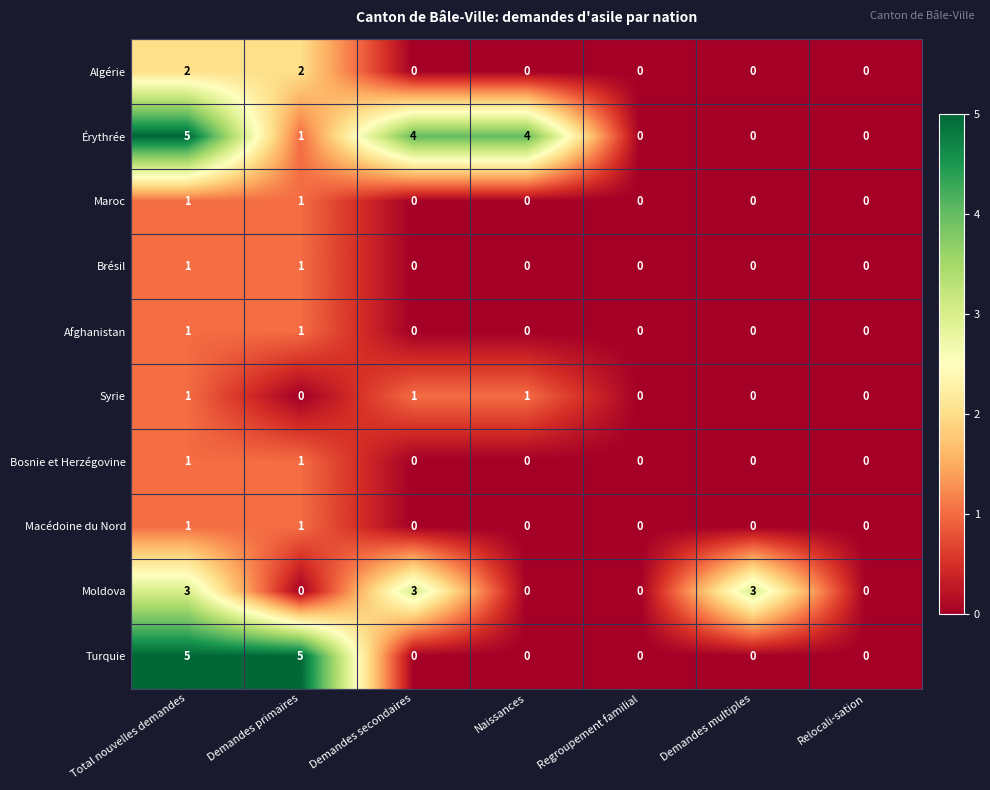

True or false: Algérie has a value of 0 at Regroupement familial.

True